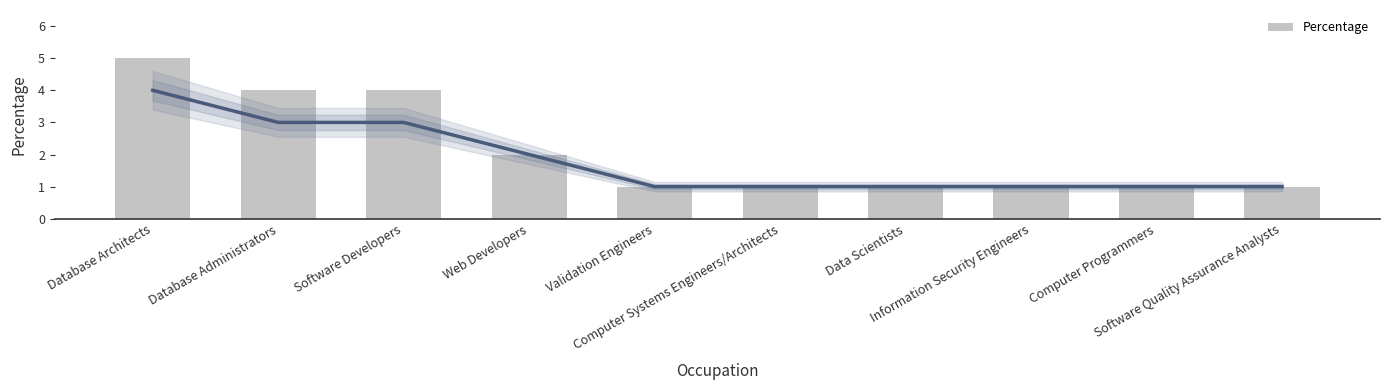

The chart shows a value of 1 at Software Quality Assurance Analysts. True or false?

False